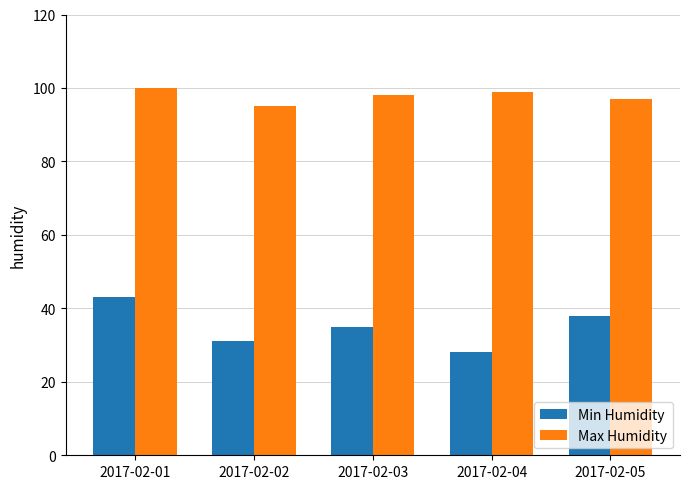

Reading left to right, transcribe all the data shown in this chart.

Min Humidity: 2017-02-01=43	2017-02-02=31	2017-02-03=35	2017-02-04=28	2017-02-05=38
Max Humidity: 2017-02-01=100	2017-02-02=95	2017-02-03=98	2017-02-04=99	2017-02-05=97